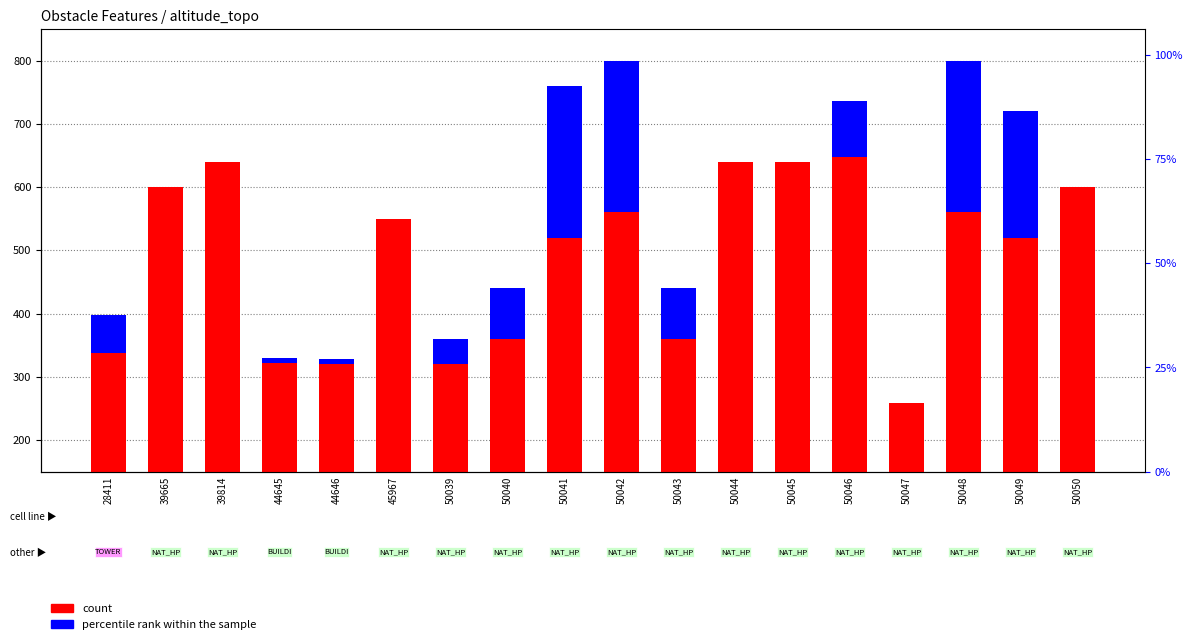

What is the value of the count bar at the 18th from the left?

600.0